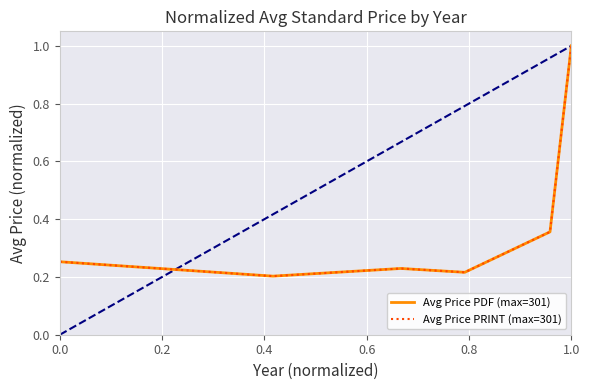

At which category is the sum across all series the highest?

1.0